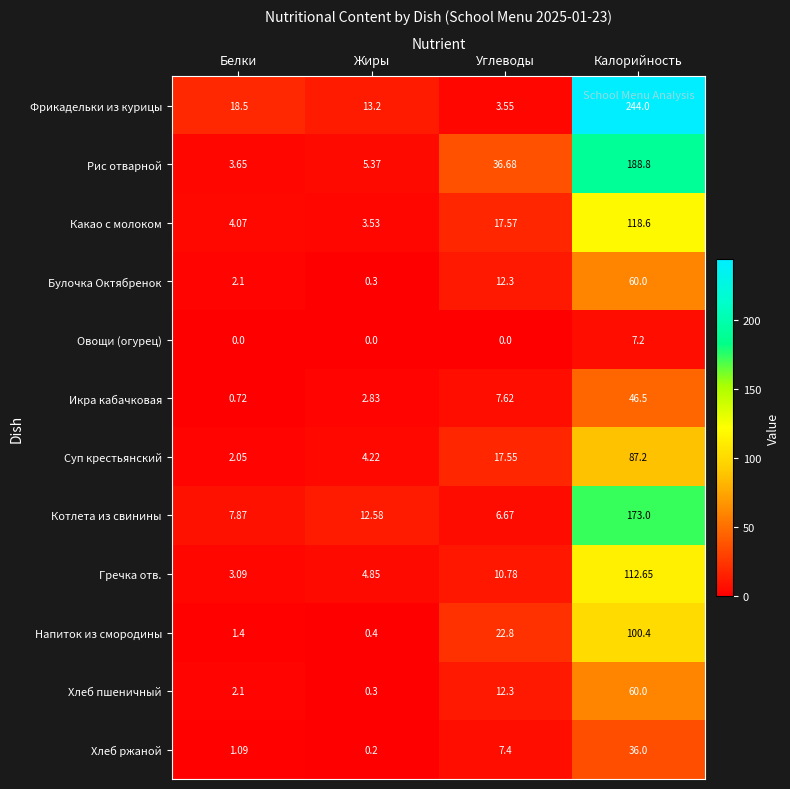

At which label is Котлета из свинины closest to 89?

Жиры